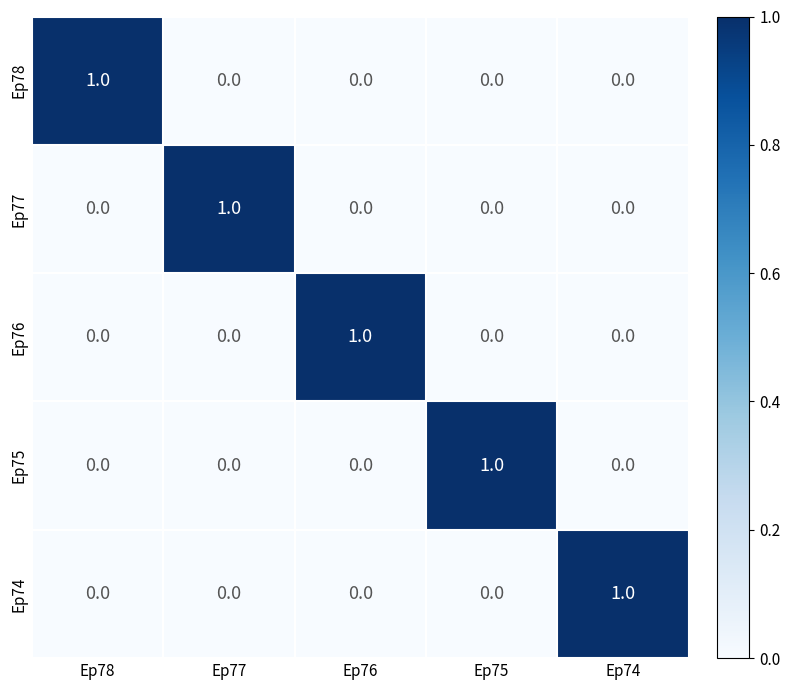

How many data points does each series have?

5